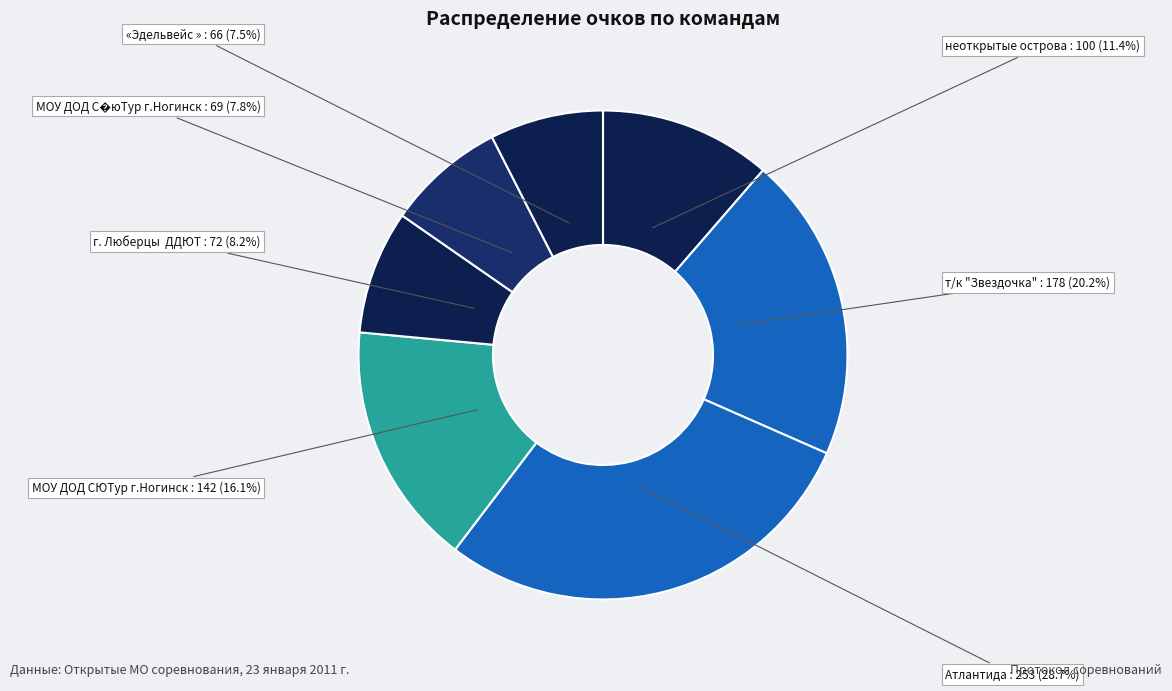

Is there any slice that represents more than half of the pie?

No